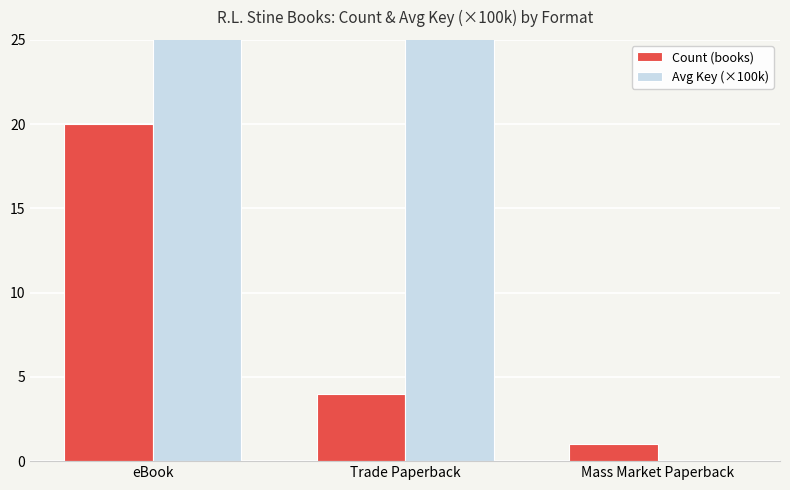

Where is Count (books) nearest to the value 10?

Trade Paperback